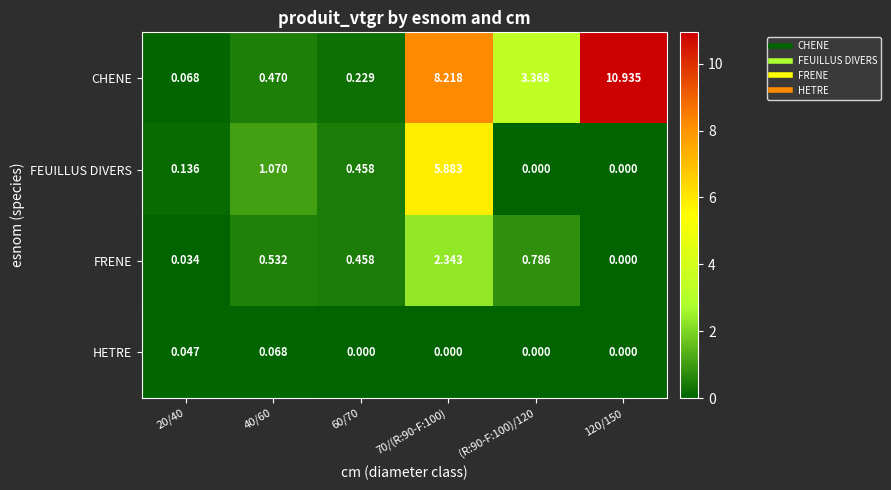

Which series has the largest total across all categories?

CHENE